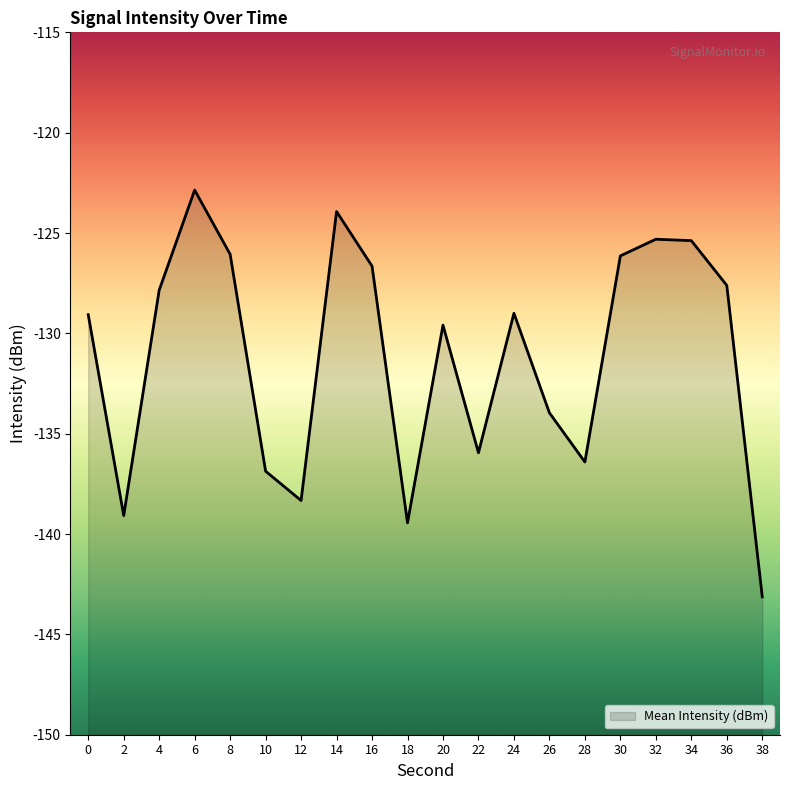

True or false: the data has more than 2 interior local peaks.

True